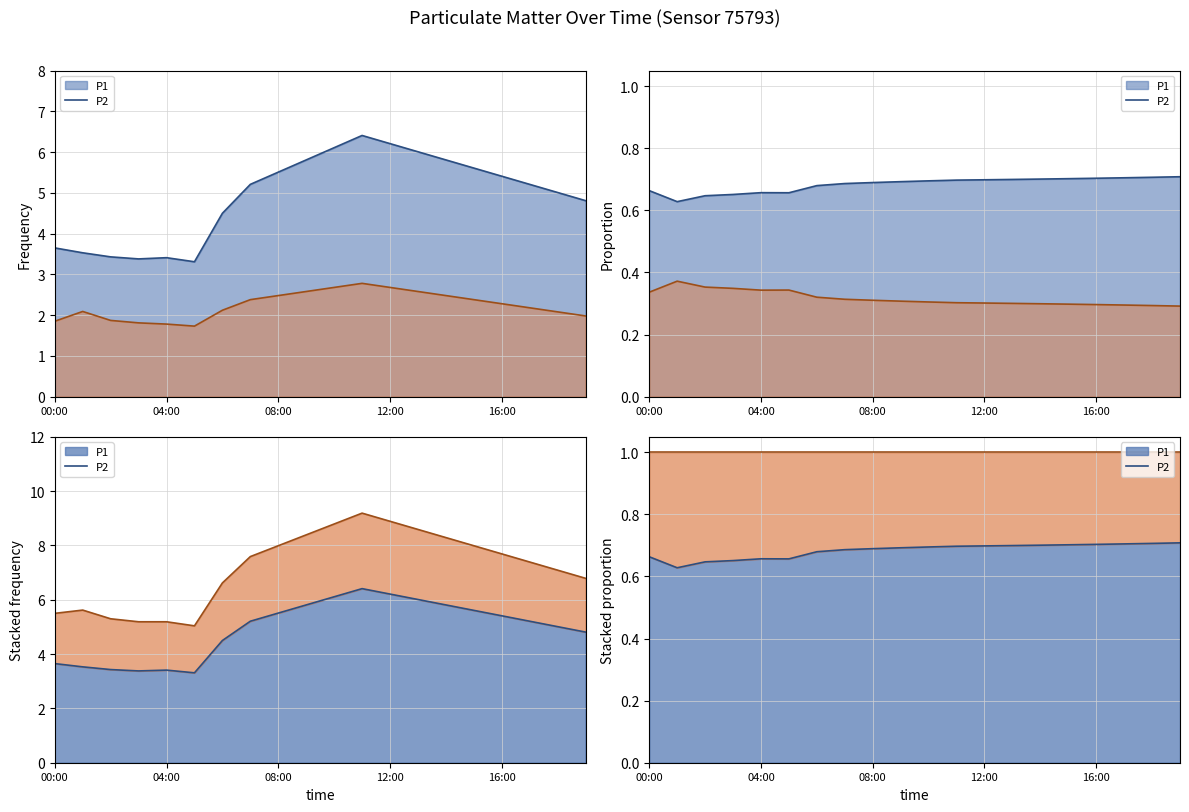

Does the chart have visible grid lines?

Yes